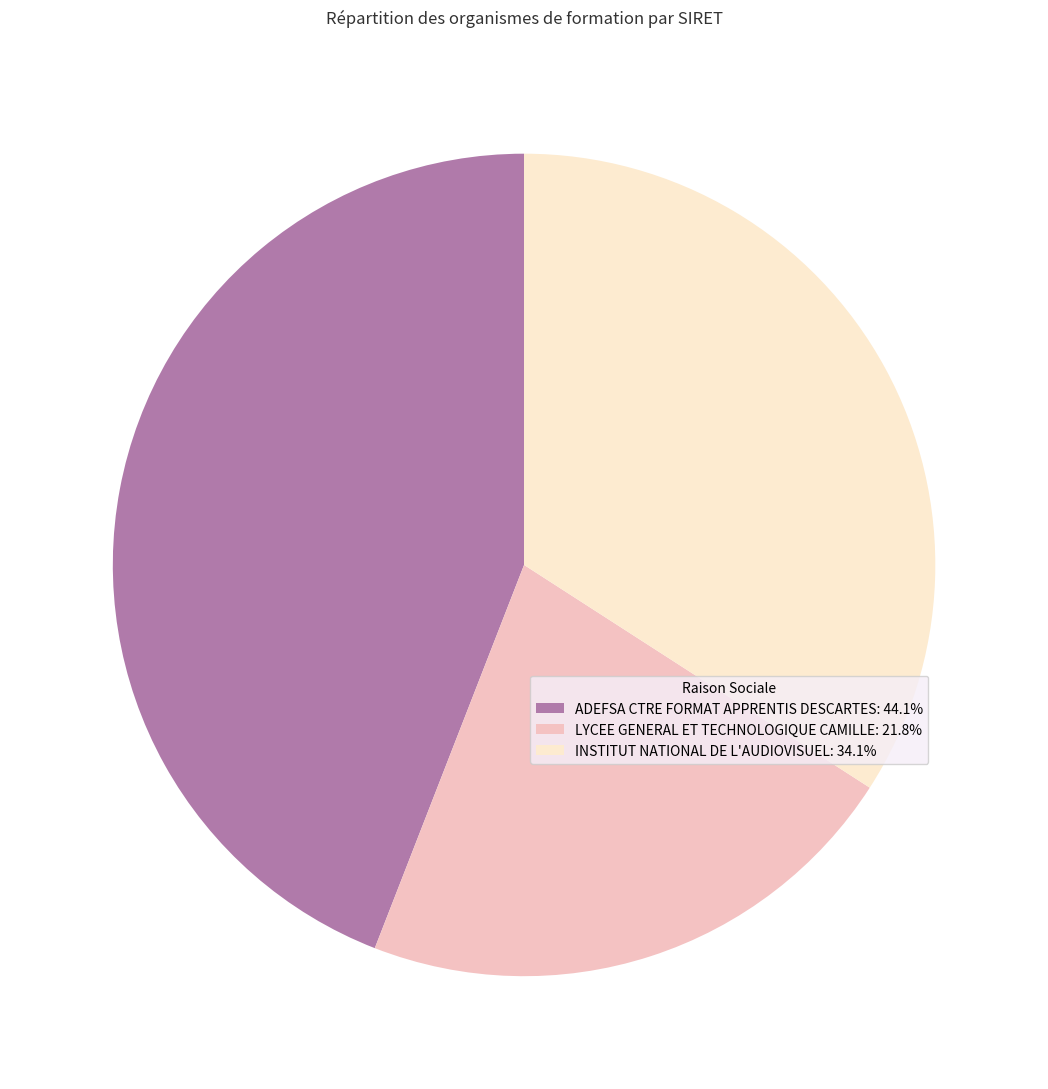

Does ADEFSA CTRE FORMAT APPRENTIS DESCARTES: 44.1% represent more than half of the total?

No